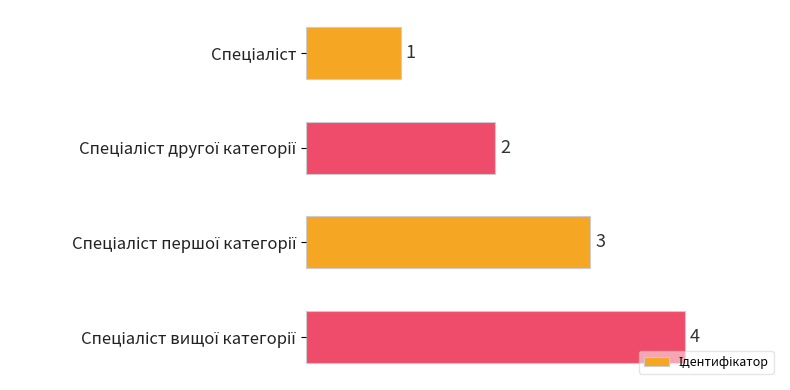

What is the value of the 4th bar from the top?

4